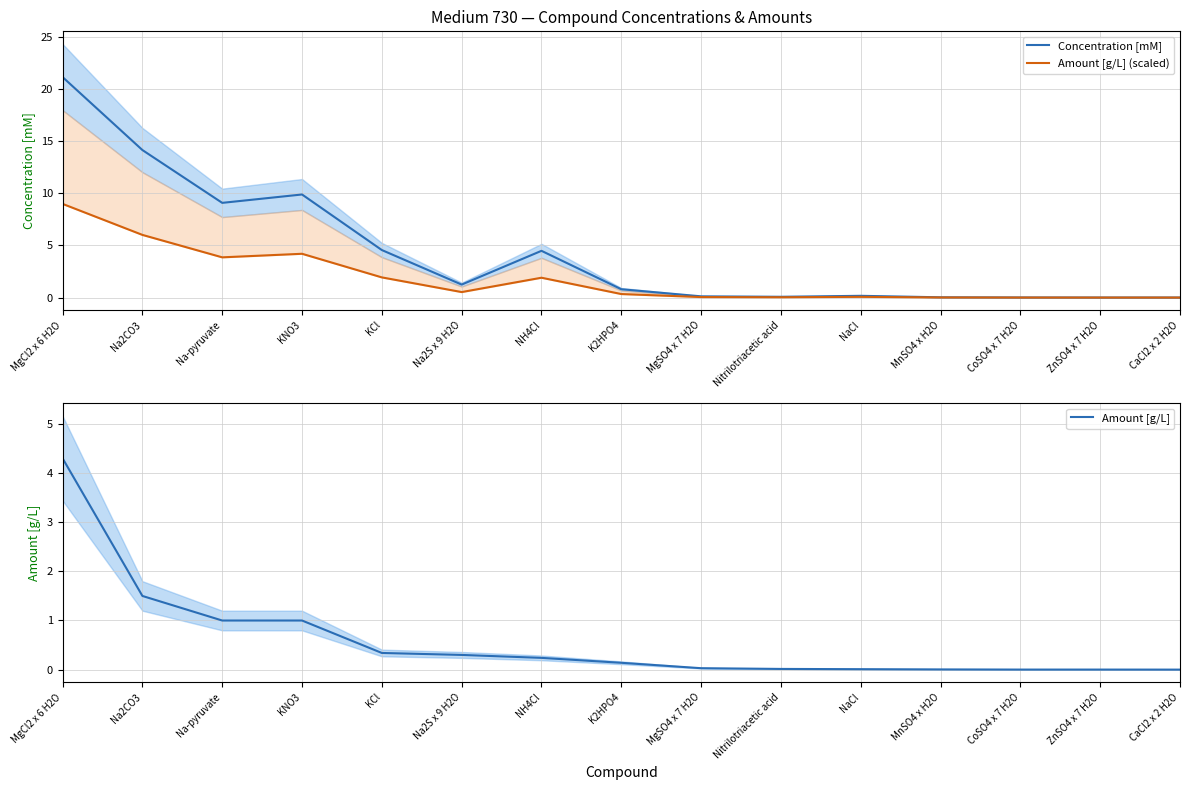

Reading left to right, what are all the values shown in this chart?

Concentration [mM]: 21.1	14.1	9.1	9.9	4.6	1.2	4.5	0.8	0.1	0.1	0.2	0.0	0.0	0.0	0.0
Amount [g/L] (scaled): 9.0	6.0	3.9	4.2	1.9	0.5	1.9	0.3	0.1	0.0	0.1	0.0	0.0	0.0	0.0
Amount [g/L]: 4.3	1.5	1.0	1.0	0.3	0.3	0.2	0.1	0.0	0.0	0.0	0.0	0.0	0.0	0.0